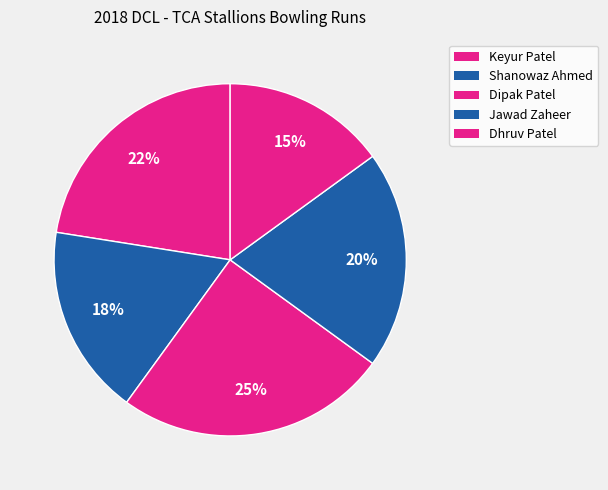

To the nearest percent, what is the difference between the largest and smallest slice percentages?

10%